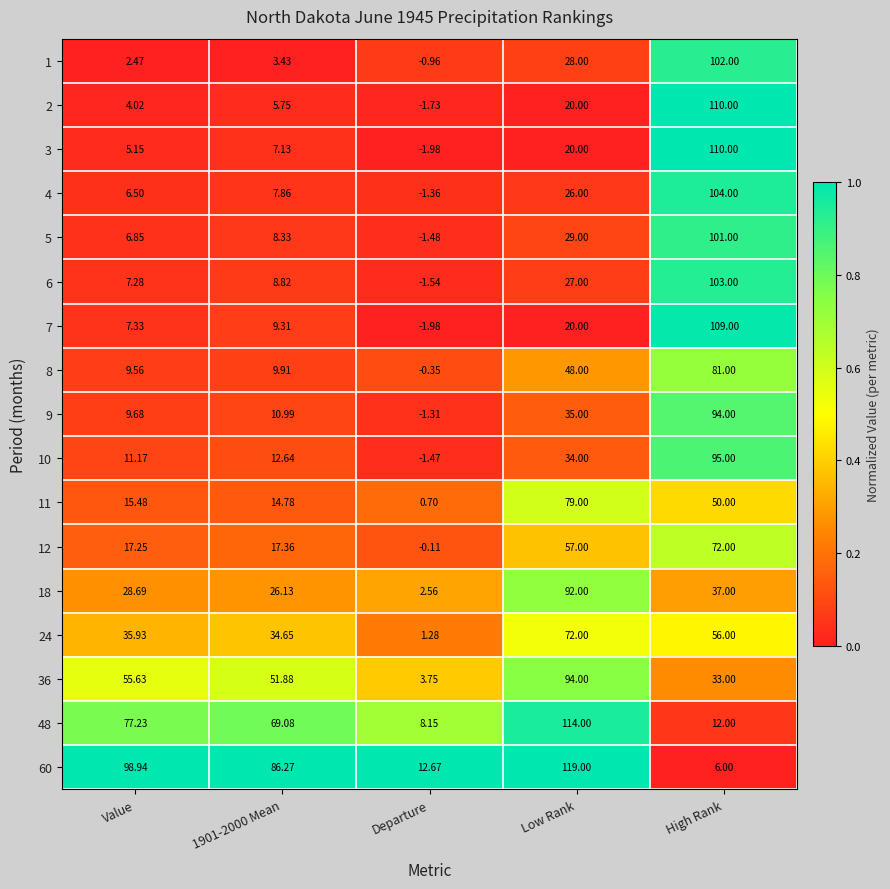

At which category does the chart reach its peak across all series?

Low Rank